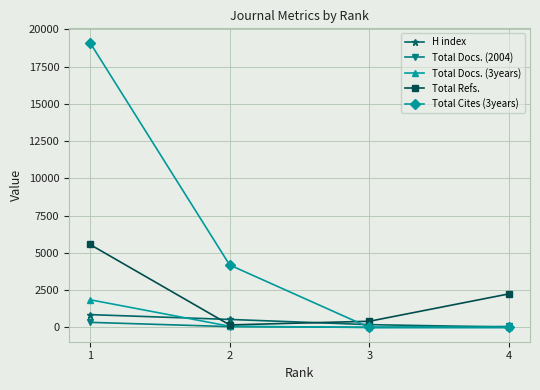

What are all the series names shown in the legend?

H index, Total Docs. (2004), Total Docs. (3years), Total Refs., Total Cites (3years)